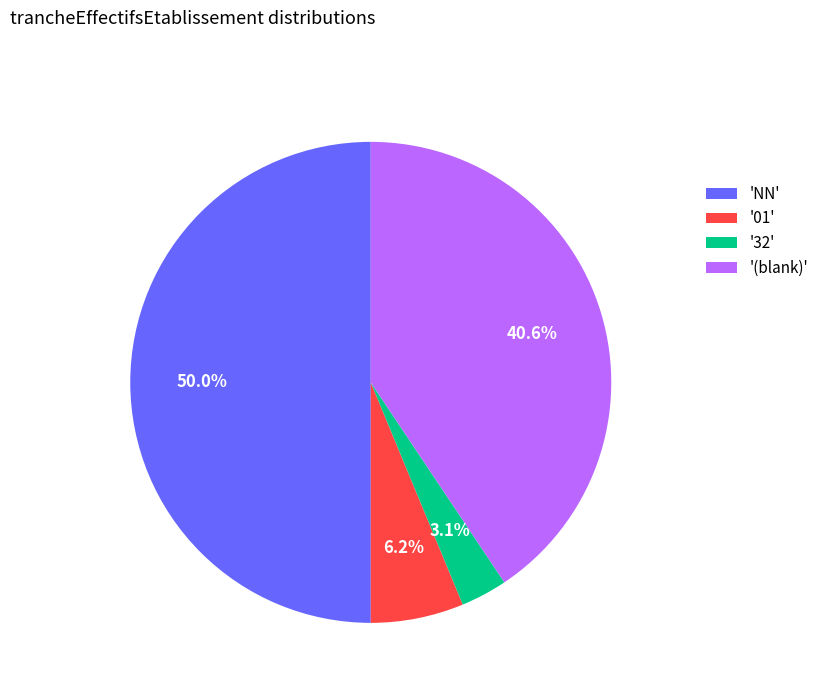

How many segments does this pie chart have?

4